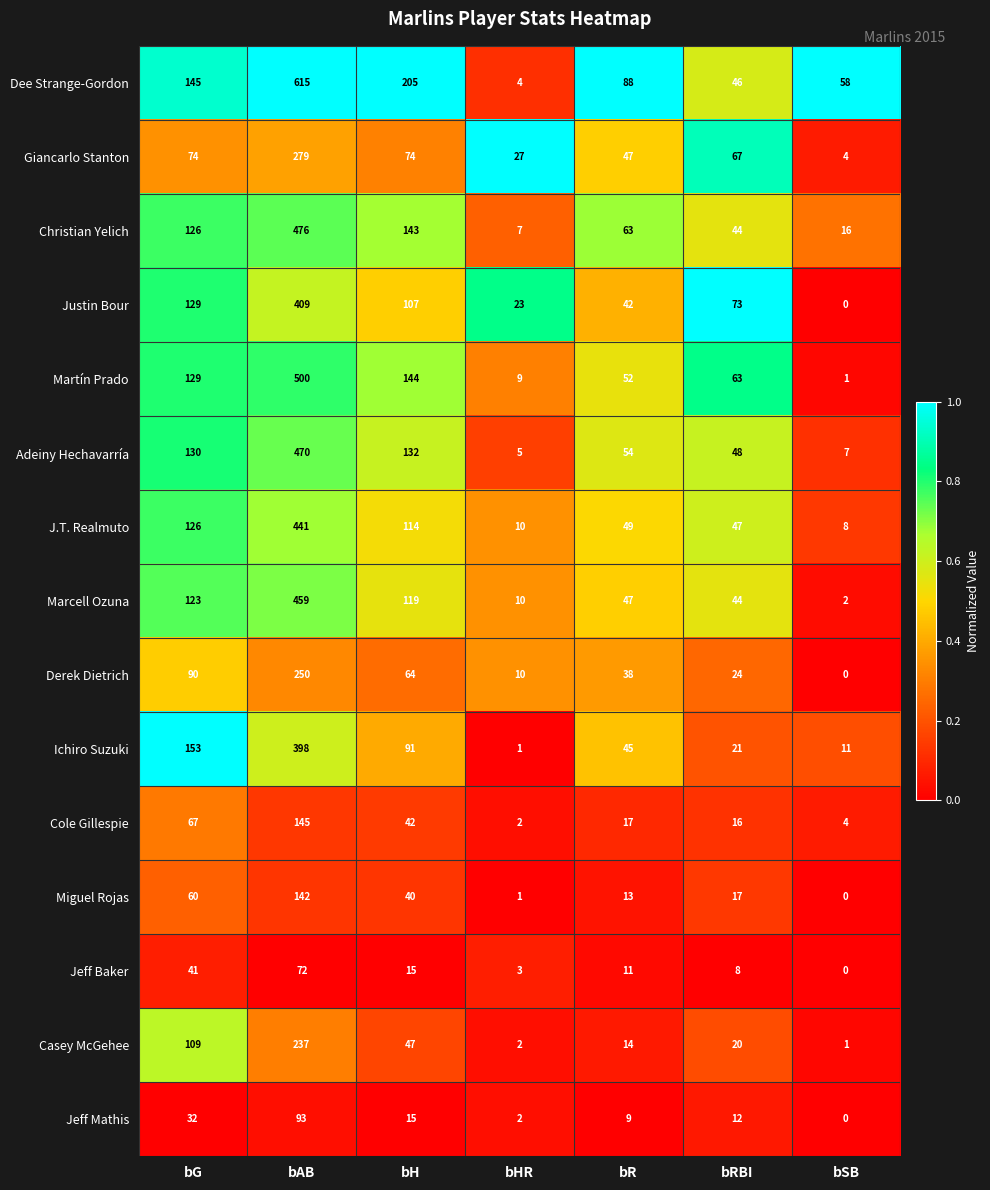

Read the Justin Bour value at bG, to the nearest 5.

130